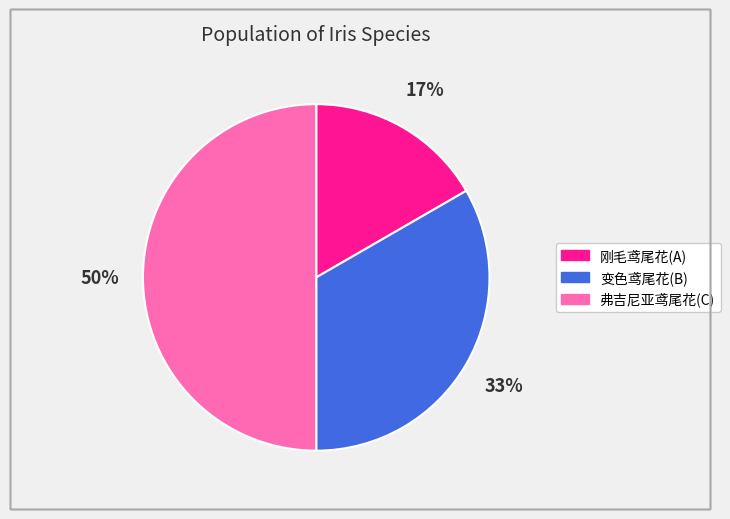

Is it true that 弗吉尼亚鸢尾花(C) is 45% of the pie?

False